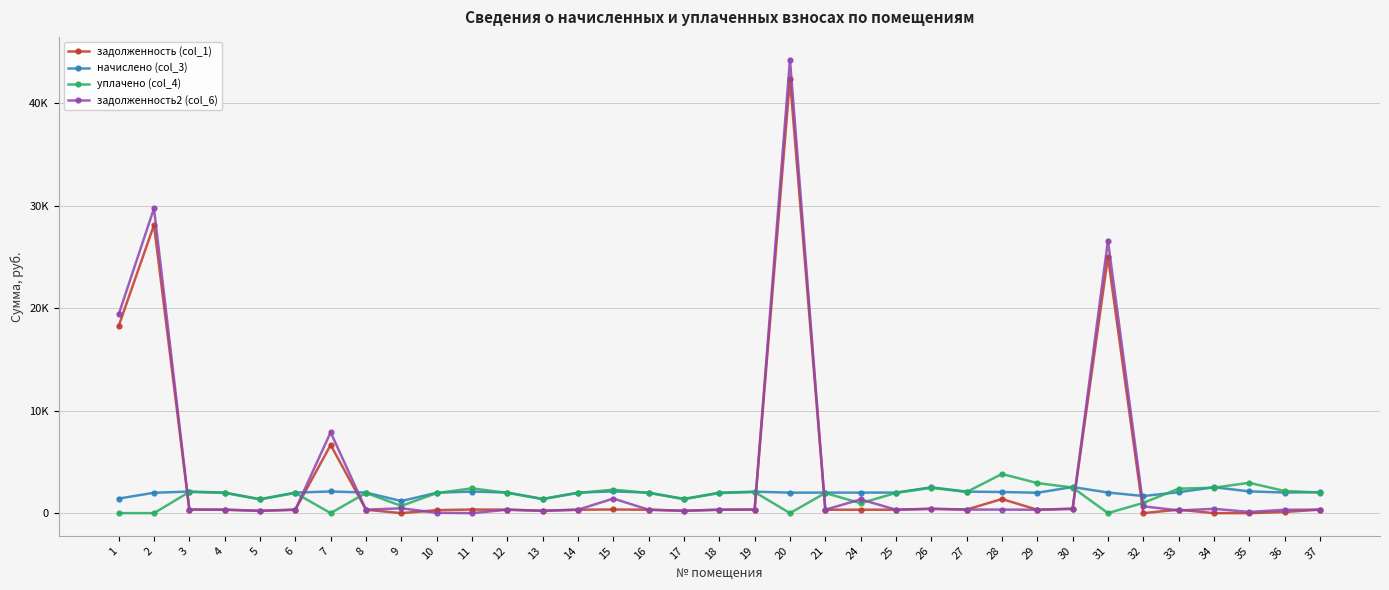

Does the chart have visible grid lines?

Yes